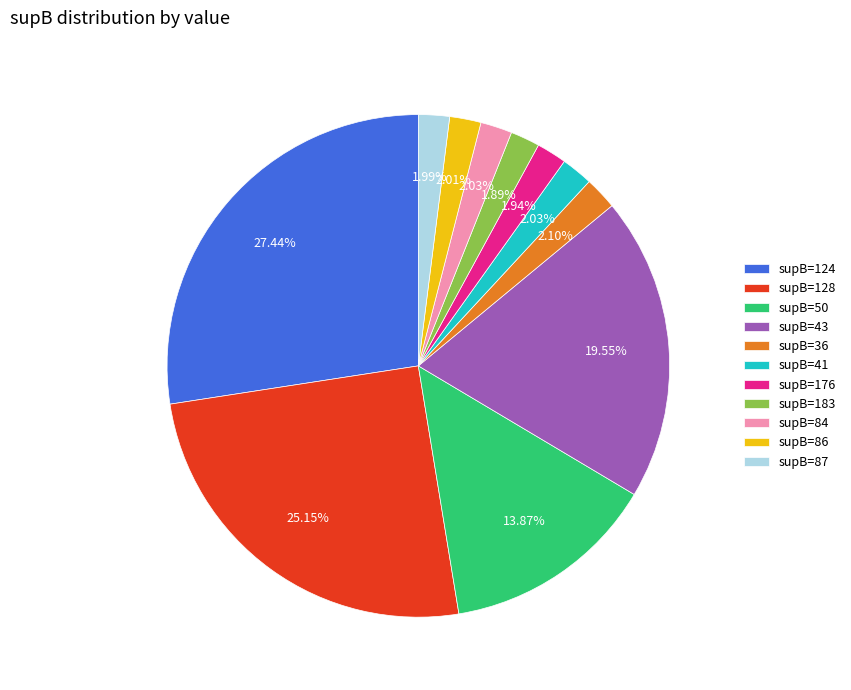

Does supB=176 represent more than half of the total?

No